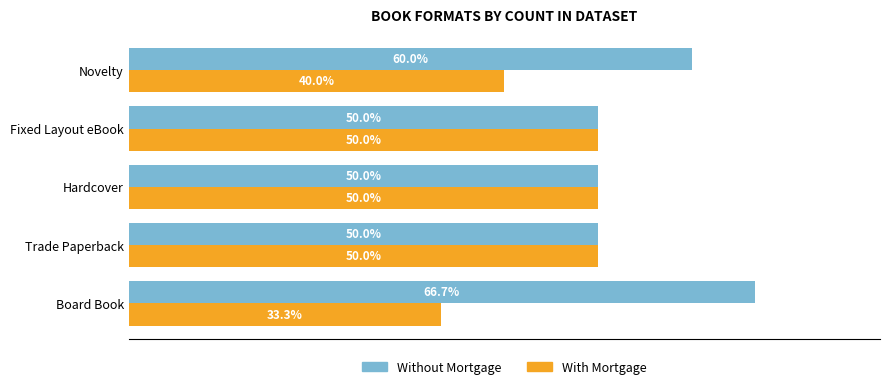

Which series has the largest total across all categories?

Without Mortgage